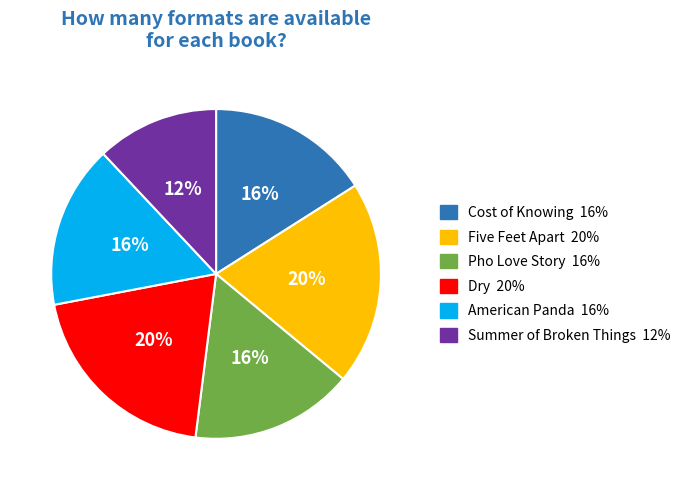

How many segments does this pie chart have?

6